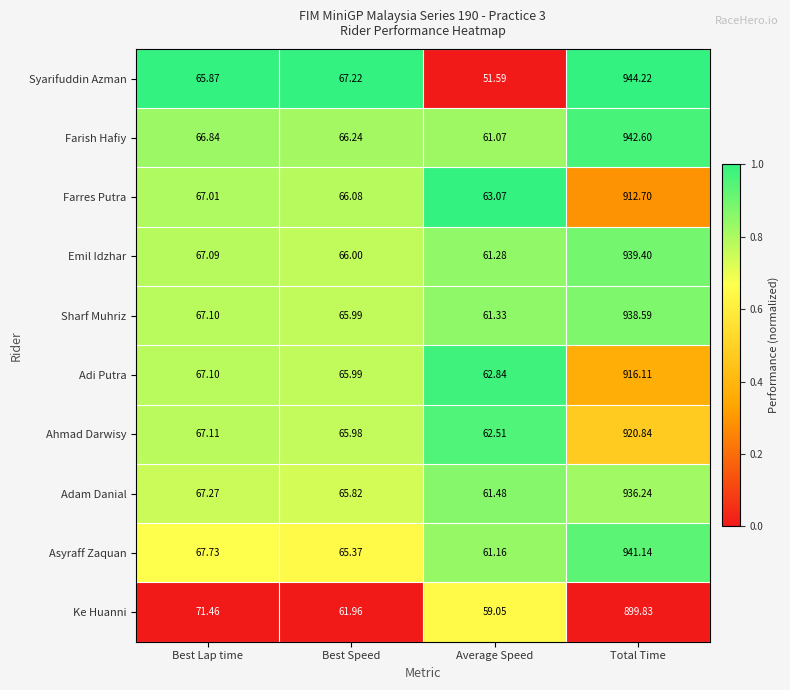

List the series in order of their peak value, lowest first.

Ke Huanni, Farres Putra, Adi Putra, Ahmad Darwisy, Adam Danial, Sharf Muhriz, Emil Idzhar, Asyraff Zaquan, Farish Hafiy, Syarifuddin Azman